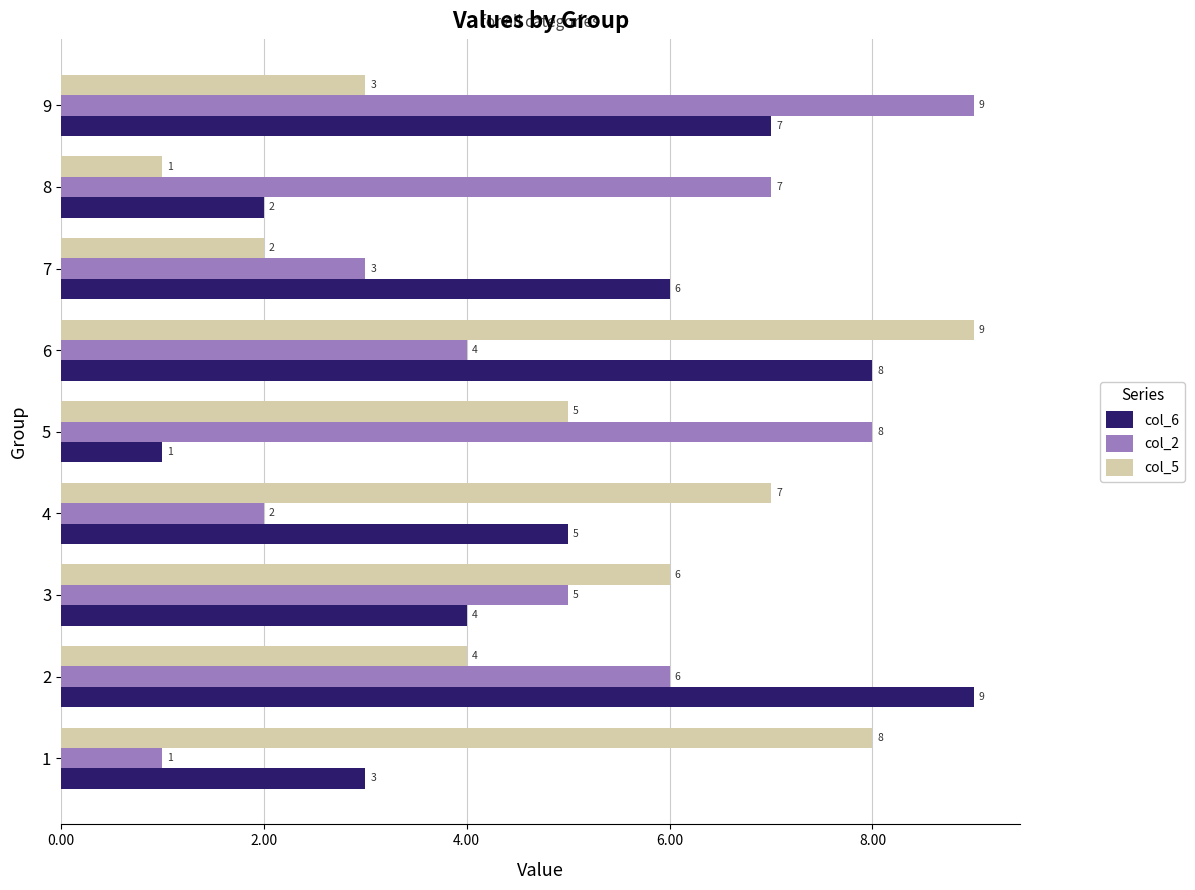

What is the spread (max minus min) of values at 7?

4